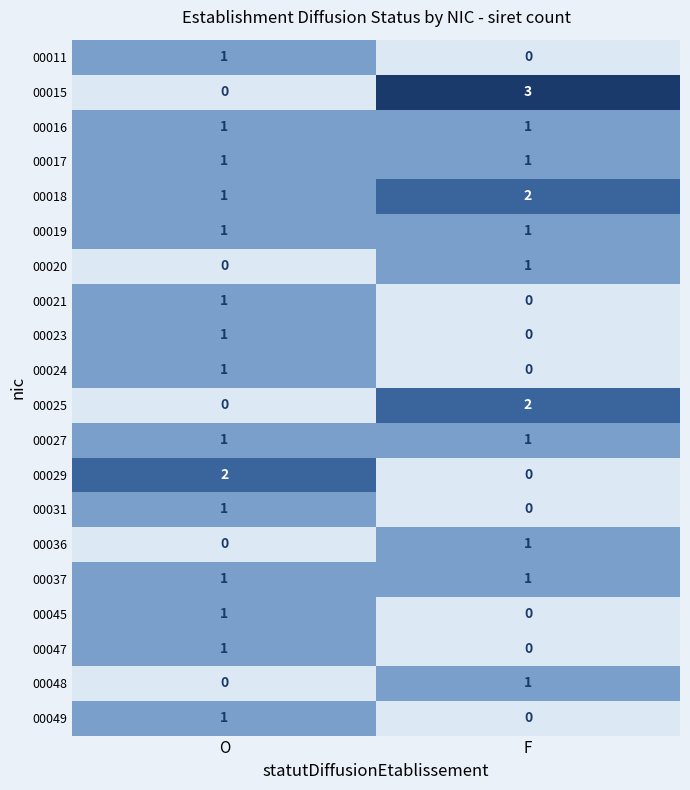

What is the spread (max minus min) of values at F?

3